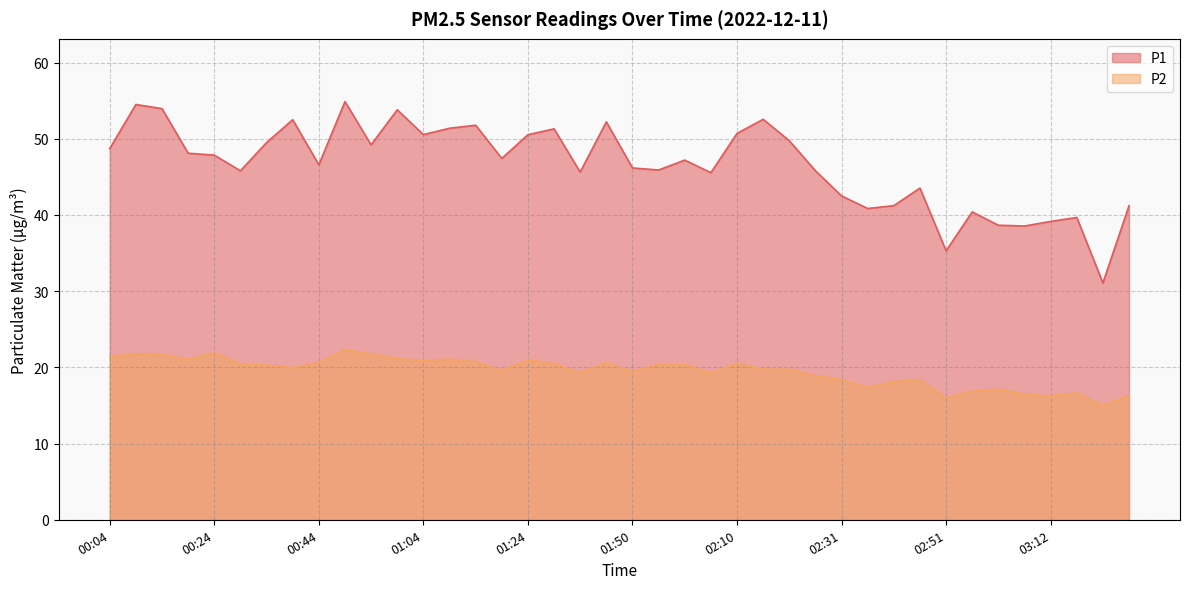

At which label does P2 reach its peak?

00:49